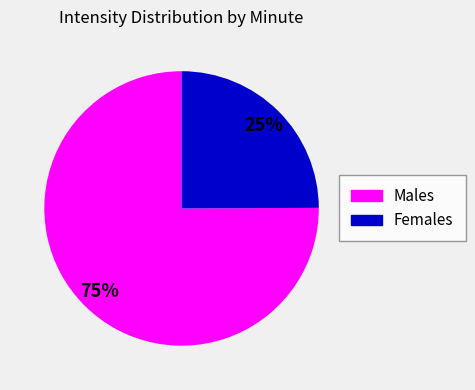

Does any single category account for the majority?

Yes